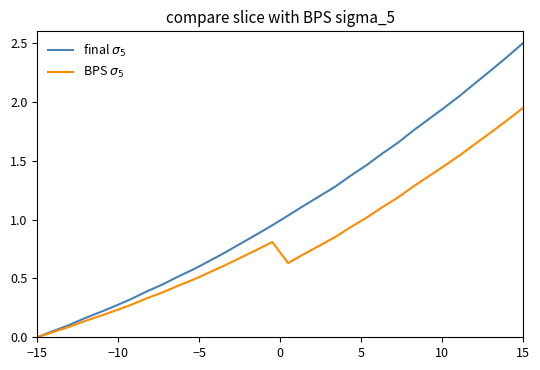

List the series in order of their peak value, lowest first.

BPS $\sigma_5$, final $\sigma_5$